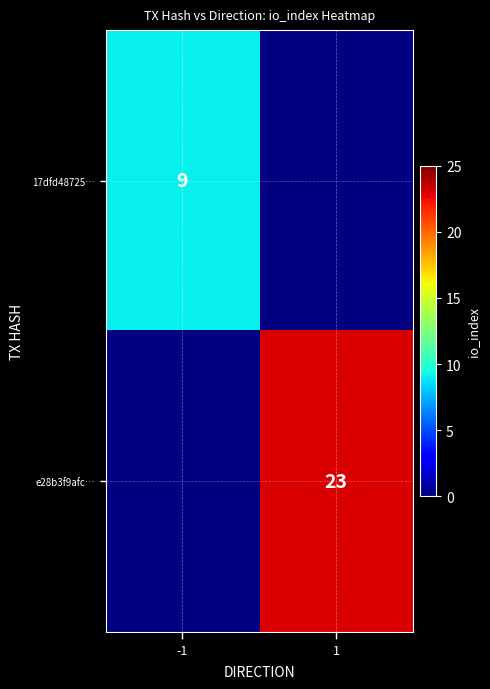

True or false: 17dfd48725… has a value of 15 at -1.

False